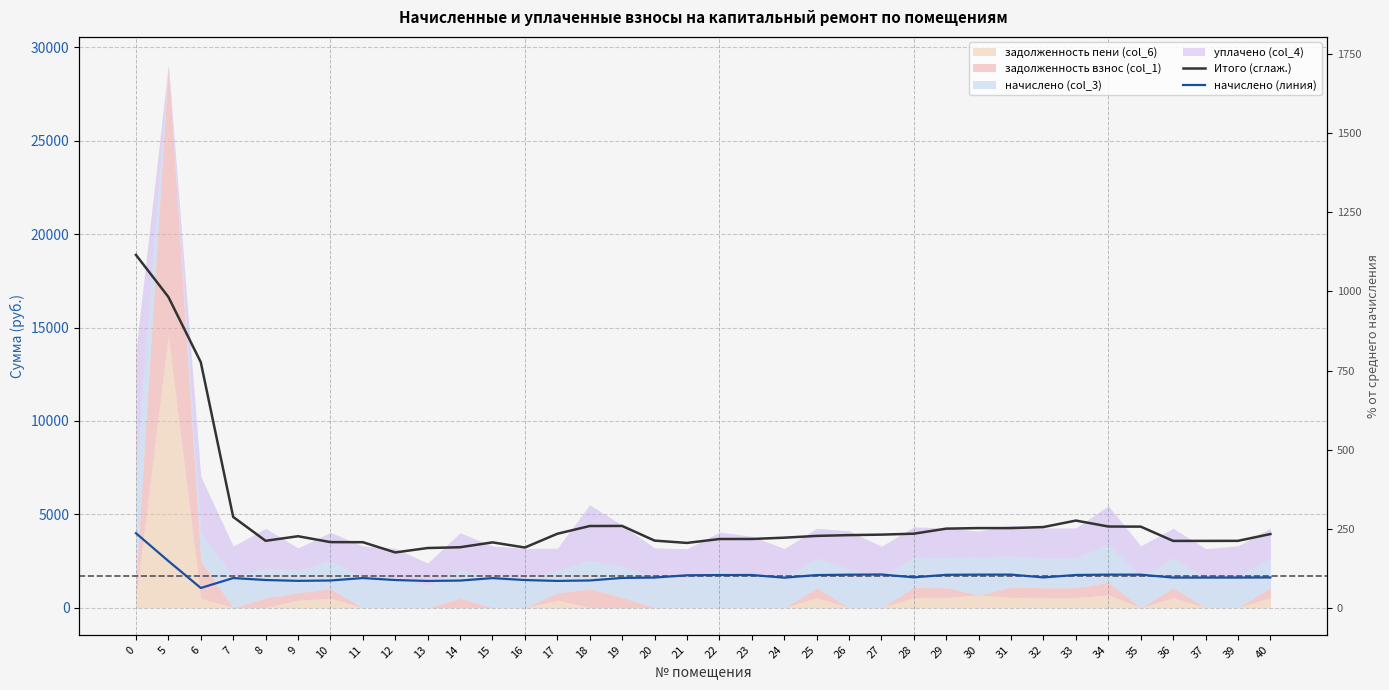

What is the sum of all Итого (сглаж.) values?

175591.3